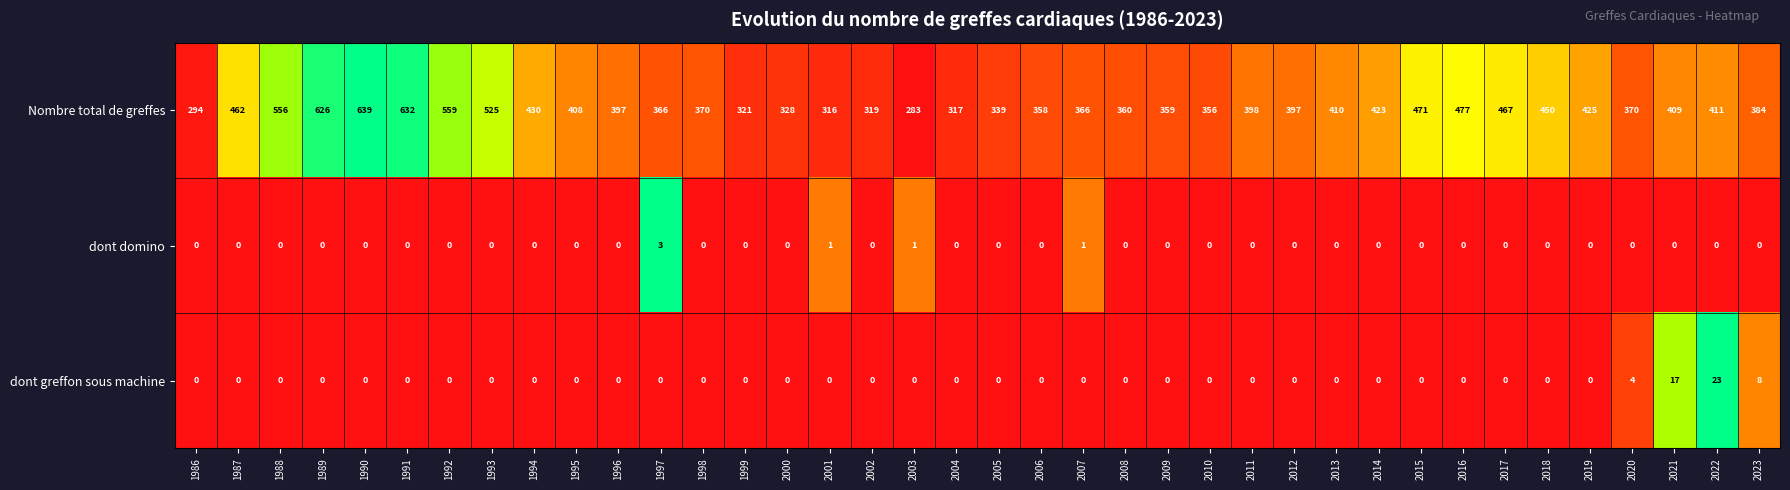

What is the difference between the Nombre total de greffes values at 2020 and 2005?

31